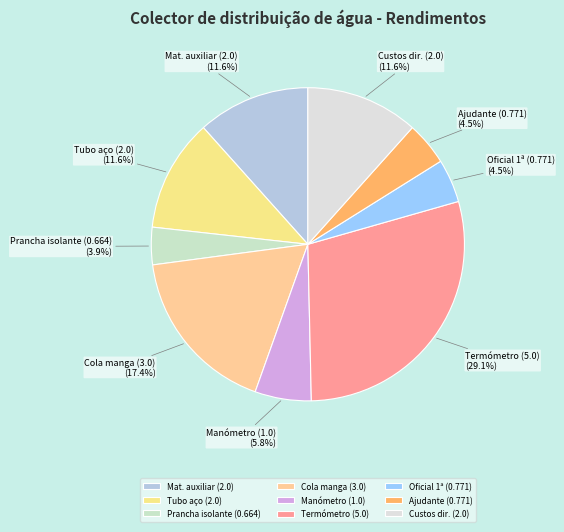

What is the ratio of the value at Manómetro (1.0) to the value at Custos dir. (2.0)?

0.5